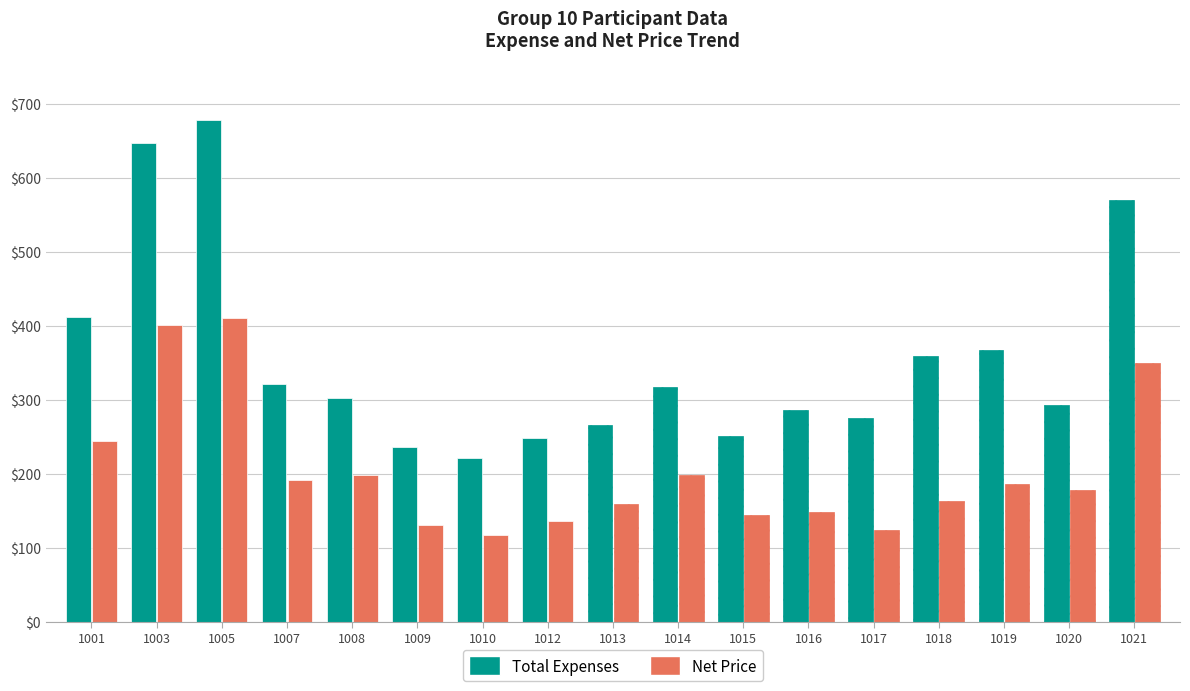

What is the difference between the highest and lowest values at 1016?

138